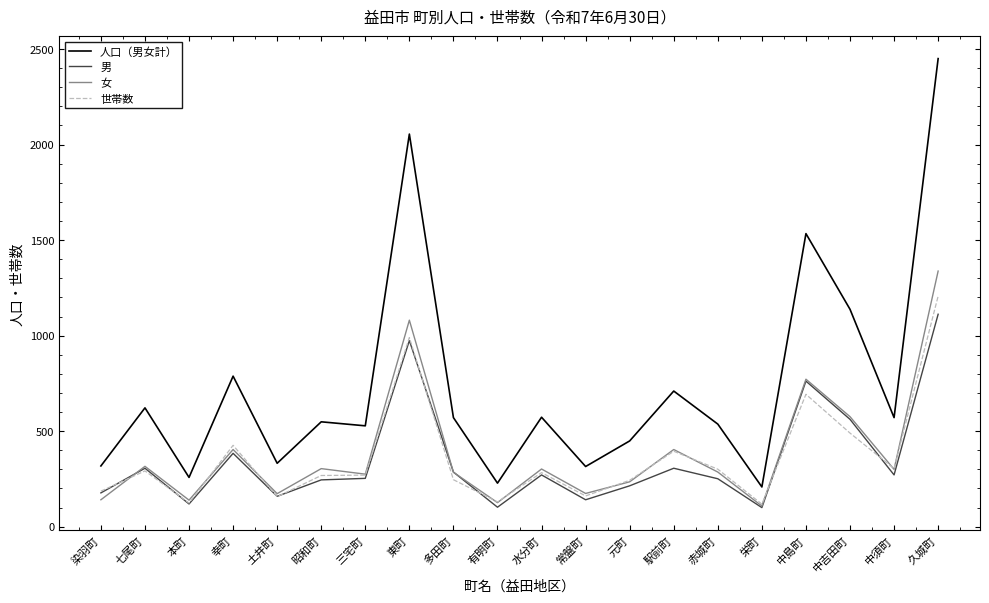

Read the 人口（男女計） value at 中島町.

1534